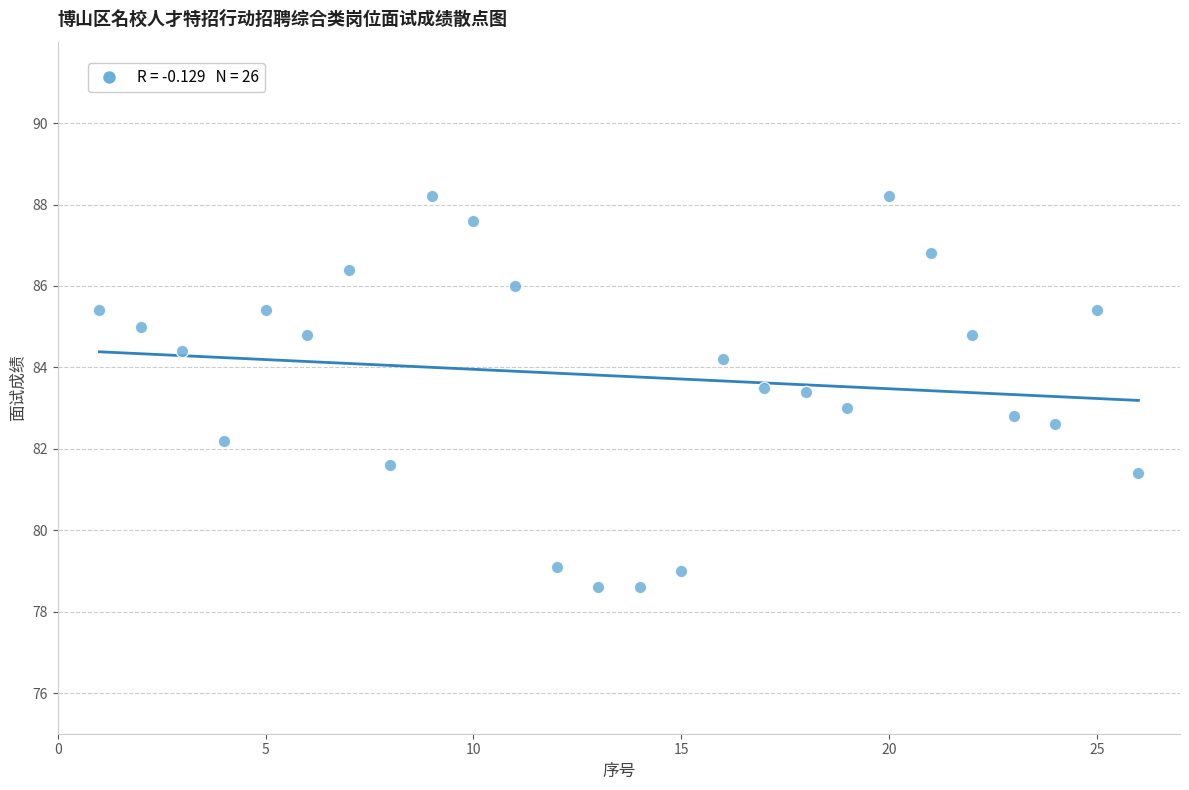

What is the range of Y values (max minus min)?

9.6